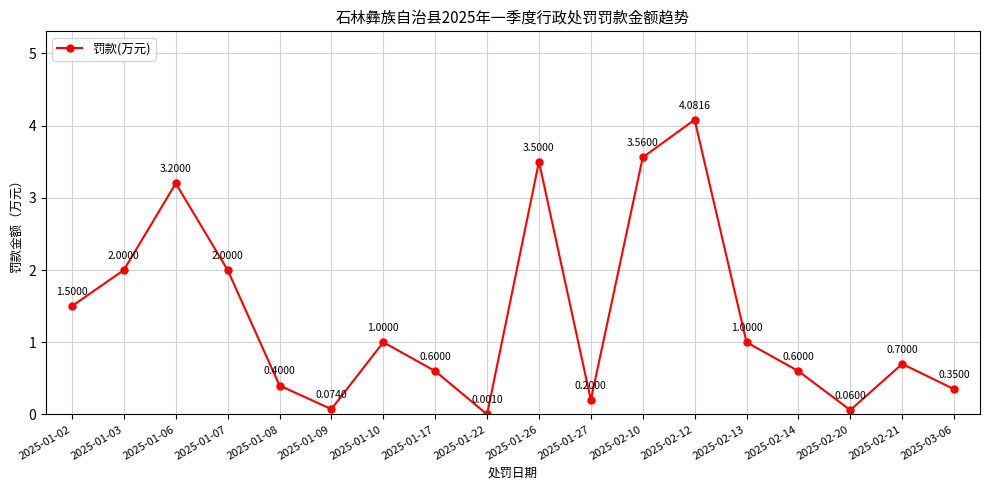

Is this an area chart (filled region under the line)?

No